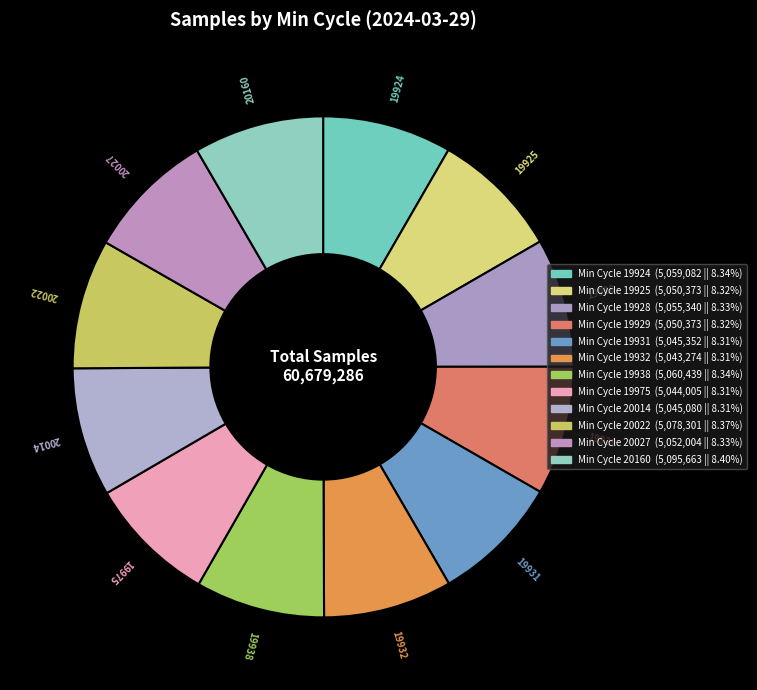

Combined, do 20014 and 19928 account for over 50%?

No